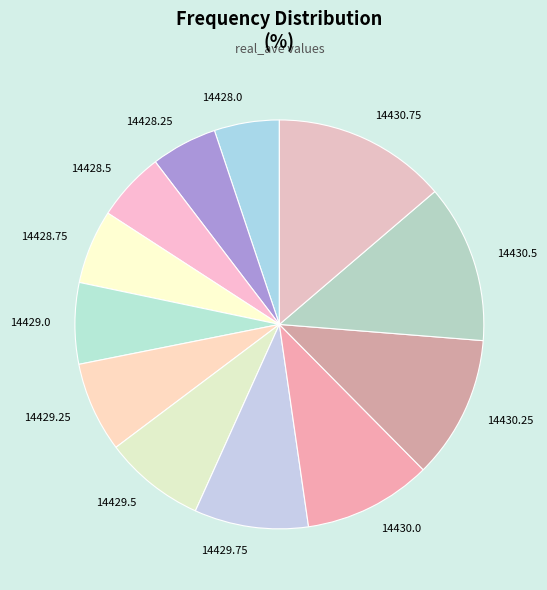

Combined, do 14428.0 and 14429.0 account for over 50%?

No